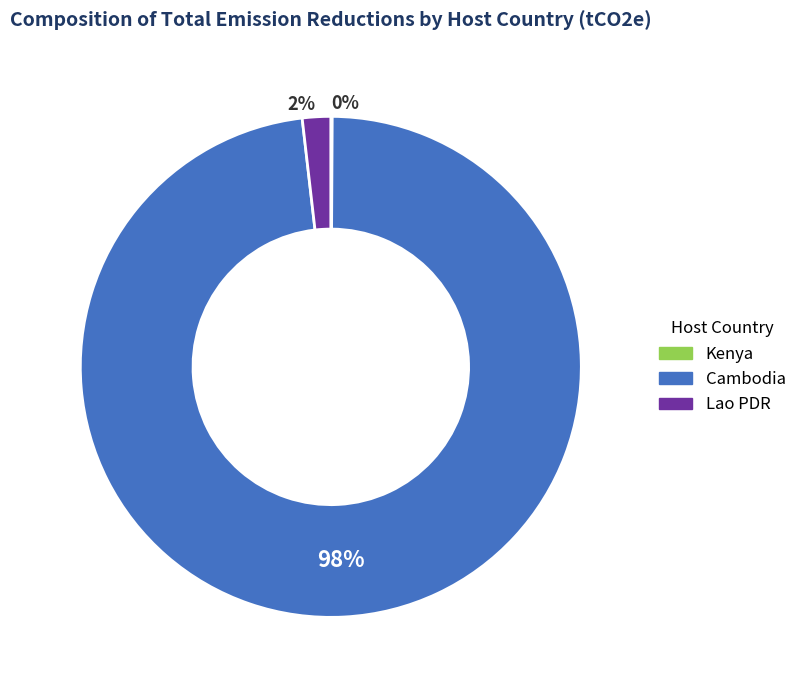

Does any single category account for the majority?

Yes